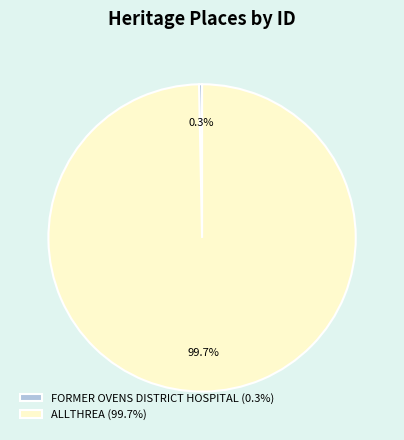

True or false: FORMER OVENS DISTRICT HOSPITAL accounts for 0% of the total.

True